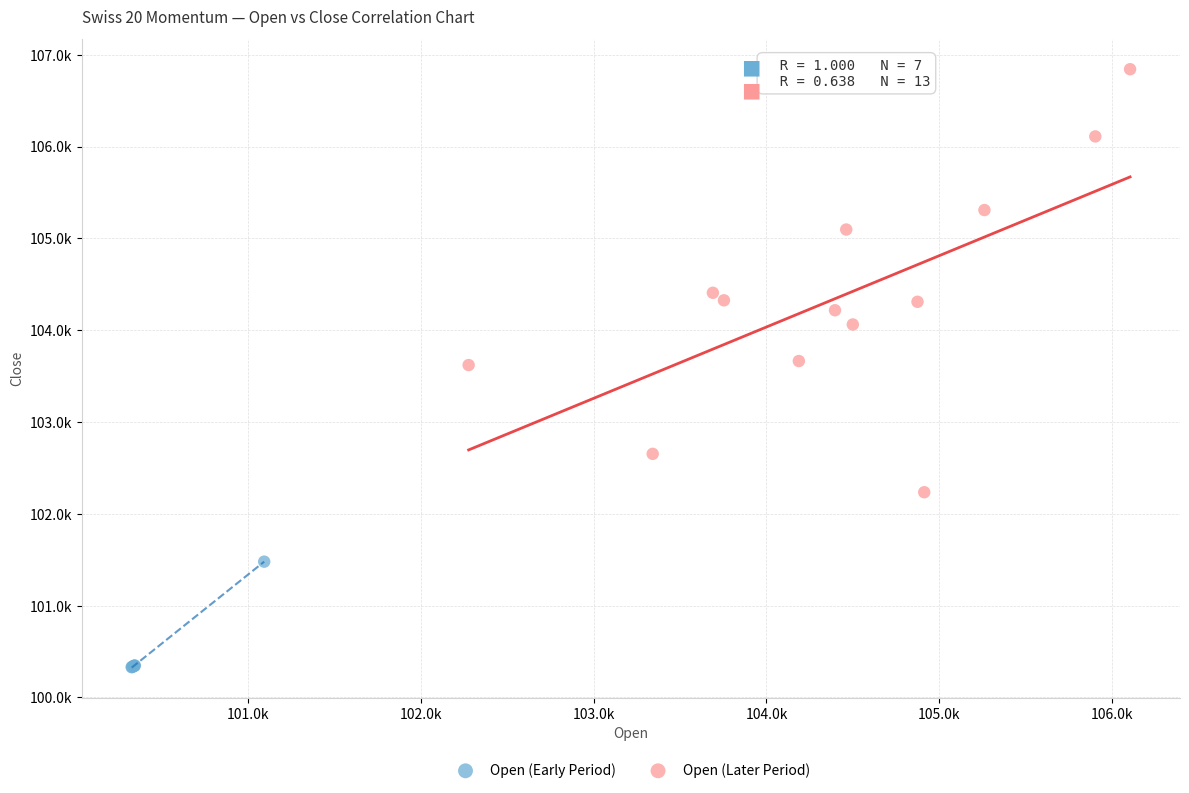

Which series has the widest spread of Y values?

Open (Later Period)